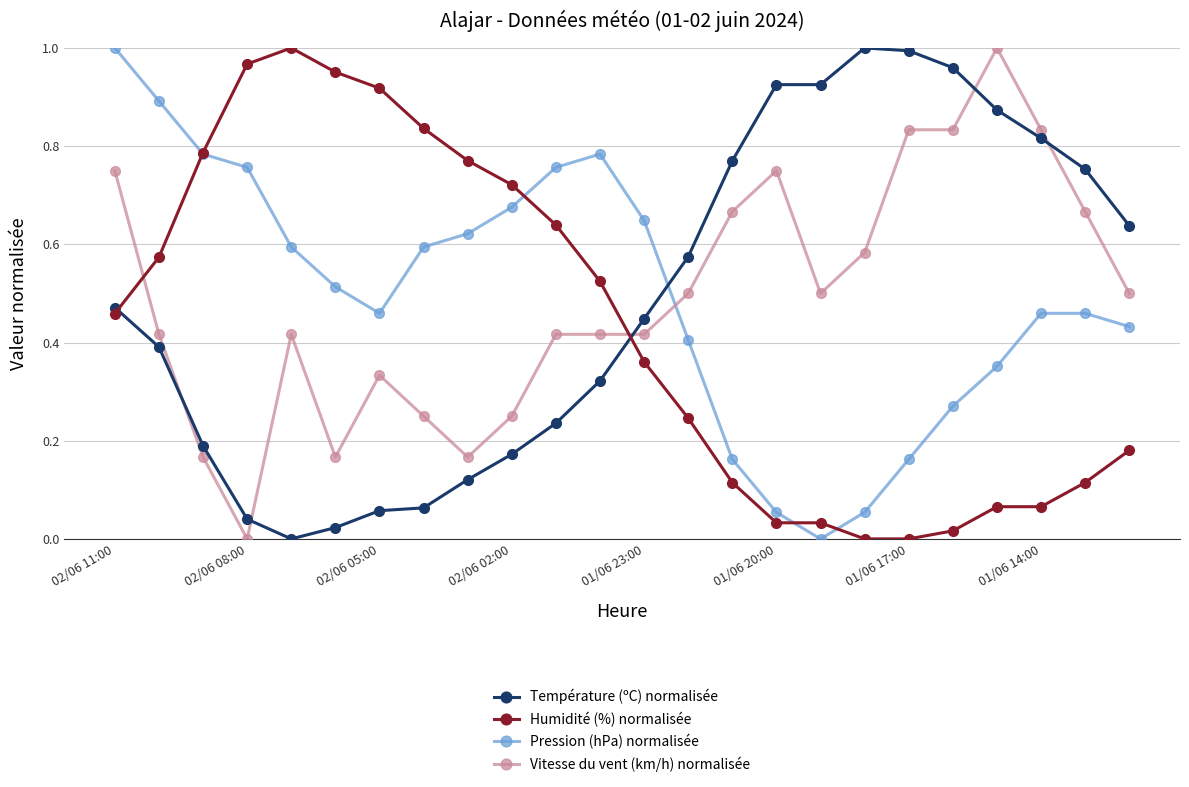

After their last crossing, which series has the higher values: Vitesse du vent (km/h) normalisée or Pression (hPa) normalisée?

Vitesse du vent (km/h) normalisée